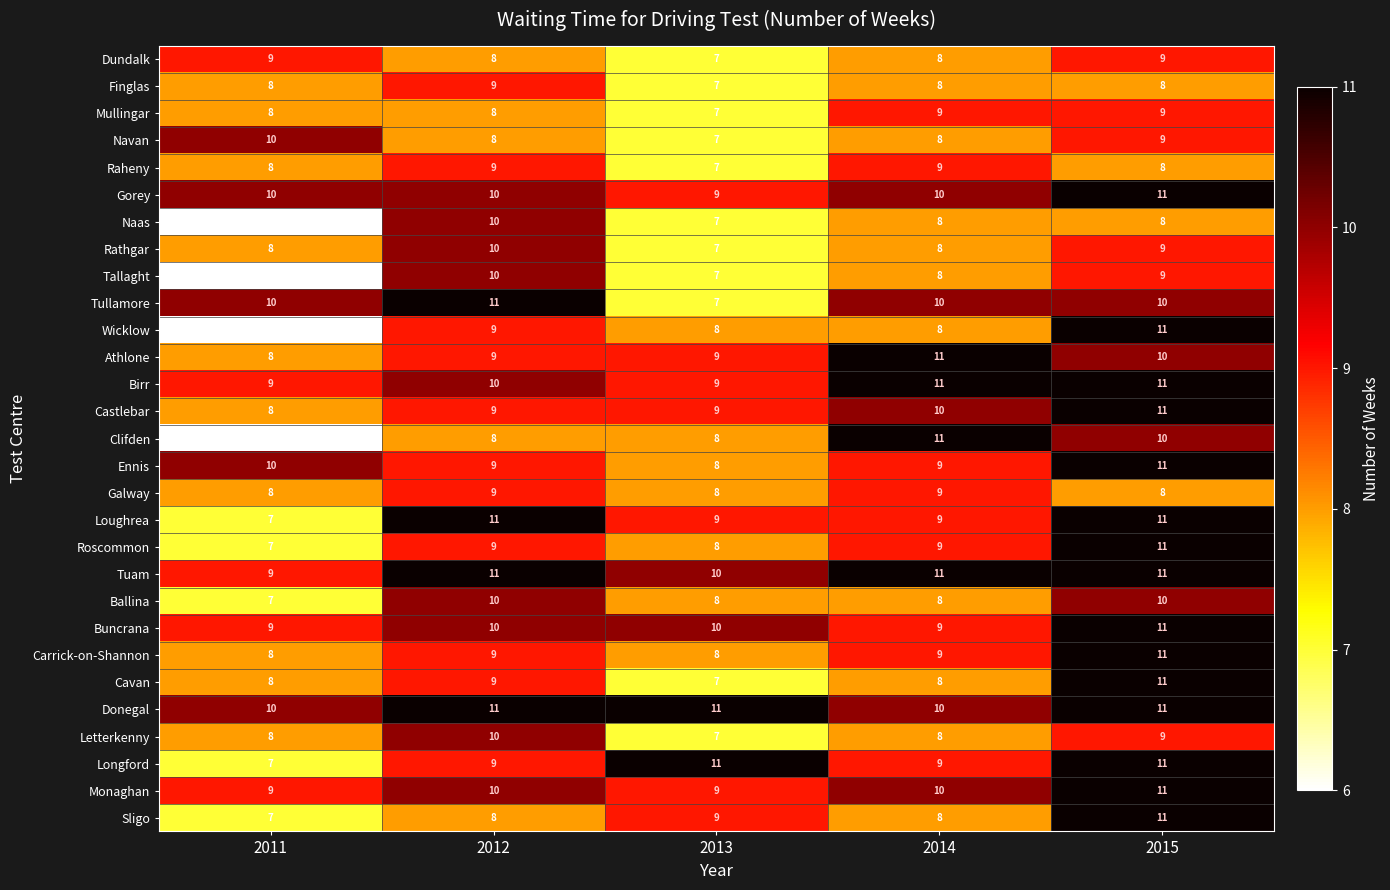

The Monaghan series shows 14 at 2014. True or false?

False